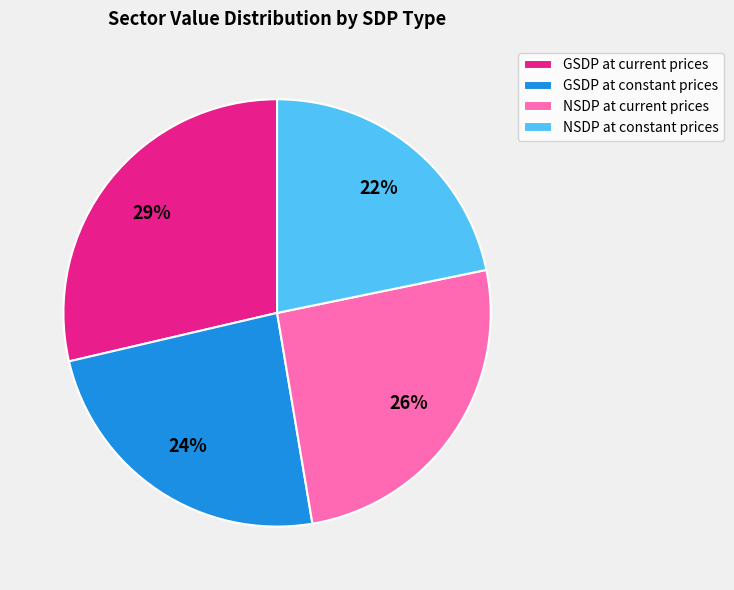

Does GSDP at current prices account for over 50% of the chart?

No